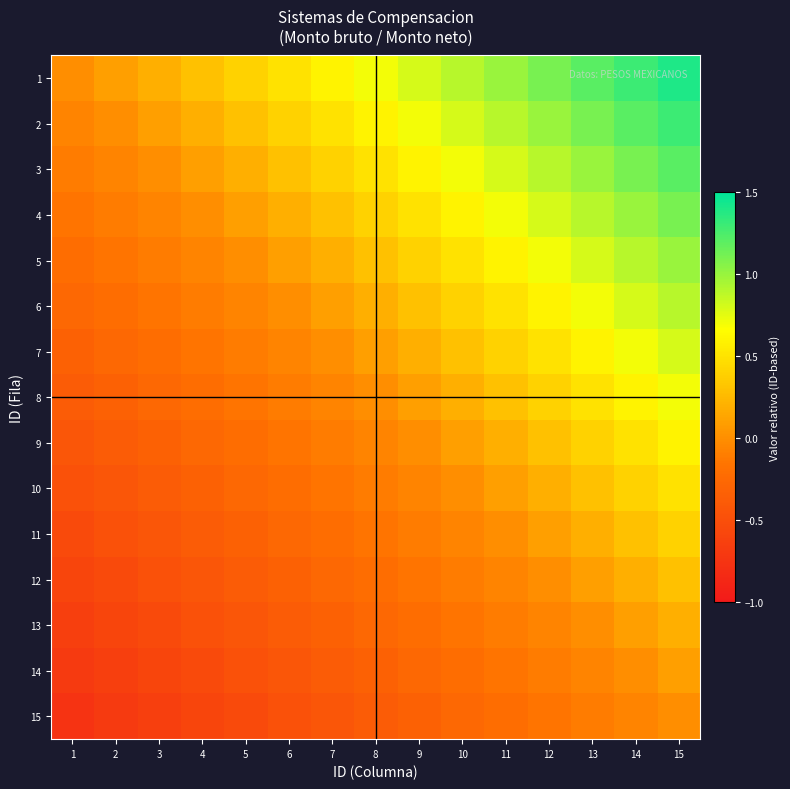

Reading left to right, extract all data points from this chart.

1: 1=0.0	2=0.1	3=0.2	4=0.3	5=0.4	6=0.5	7=0.6	8=0.7	9=0.8	10=0.9	11=1.0	12=1.1	13=1.2	14=1.3	15=1.4
2: 1=-0.1	2=0.0	3=0.1	4=0.2	5=0.3	6=0.4	7=0.5	8=0.6	9=0.7	10=0.8	11=0.9	12=1.0	13=1.1	14=1.2	15=1.3
3: 1=-0.1	2=-0.1	3=0.0	4=0.1	5=0.2	6=0.3	7=0.4	8=0.5	9=0.6	10=0.7	11=0.8	12=0.9	13=1.0	14=1.1	15=1.2
4: 1=-0.2	2=-0.1	3=-0.1	4=0.0	5=0.1	6=0.2	7=0.3	8=0.4	9=0.5	10=0.6	11=0.7	12=0.8	13=0.9	14=1.0	15=1.1
5: 1=-0.2	2=-0.2	3=-0.1	4=-0.1	5=0.0	6=0.1	7=0.2	8=0.3	9=0.4	10=0.5	11=0.6	12=0.7	13=0.8	14=0.9	15=1.0
6: 1=-0.3	2=-0.2	3=-0.2	4=-0.1	5=-0.1	6=0.0	7=0.1	8=0.2	9=0.3	10=0.4	11=0.5	12=0.6	13=0.7	14=0.8	15=0.9
7: 1=-0.3	2=-0.3	3=-0.2	4=-0.2	5=-0.1	6=-0.1	7=0.0	8=0.1	9=0.2	10=0.3	11=0.4	12=0.5	13=0.6	14=0.7	15=0.8
8: 1=-0.4	2=-0.3	3=-0.3	4=-0.2	5=-0.2	6=-0.1	7=-0.1	8=0.0	9=0.1	10=0.2	11=0.3	12=0.4	13=0.5	14=0.6	15=0.7
9: 1=-0.4	2=-0.4	3=-0.3	4=-0.3	5=-0.2	6=-0.2	7=-0.1	8=-0.1	9=0.0	10=0.1	11=0.2	12=0.3	13=0.4	14=0.5	15=0.6
10: 1=-0.5	2=-0.4	3=-0.4	4=-0.3	5=-0.3	6=-0.2	7=-0.2	8=-0.1	9=-0.1	10=0.0	11=0.1	12=0.2	13=0.3	14=0.4	15=0.5
11: 1=-0.5	2=-0.5	3=-0.4	4=-0.4	5=-0.3	6=-0.3	7=-0.2	8=-0.2	9=-0.1	10=-0.1	11=0.0	12=0.1	13=0.2	14=0.3	15=0.4
12: 1=-0.6	2=-0.5	3=-0.5	4=-0.4	5=-0.4	6=-0.3	7=-0.3	8=-0.2	9=-0.2	10=-0.1	11=-0.1	12=0.0	13=0.1	14=0.2	15=0.3
13: 1=-0.6	2=-0.6	3=-0.5	4=-0.5	5=-0.4	6=-0.4	7=-0.3	8=-0.3	9=-0.2	10=-0.2	11=-0.1	12=-0.1	13=0.0	14=0.1	15=0.2
14: 1=-0.7	2=-0.6	3=-0.6	4=-0.5	5=-0.5	6=-0.4	7=-0.4	8=-0.3	9=-0.3	10=-0.2	11=-0.2	12=-0.1	13=-0.1	14=0.0	15=0.1
15: 1=-0.7	2=-0.7	3=-0.6	4=-0.6	5=-0.5	6=-0.5	7=-0.4	8=-0.4	9=-0.3	10=-0.3	11=-0.2	12=-0.2	13=-0.1	14=-0.1	15=0.0